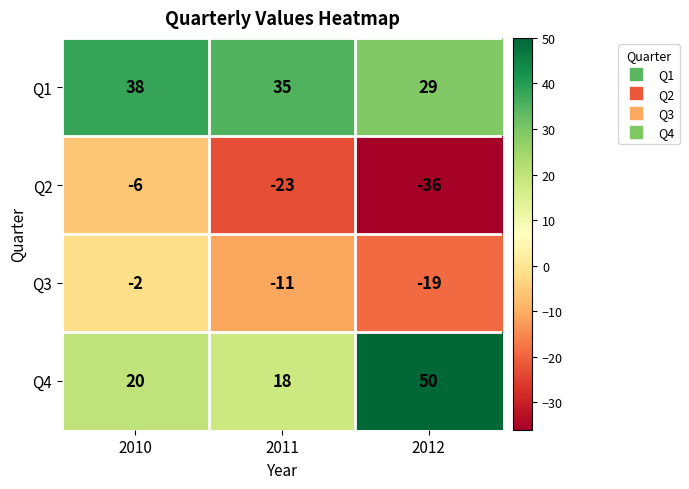

The Q2 series shows -15 at 2011. True or false?

False